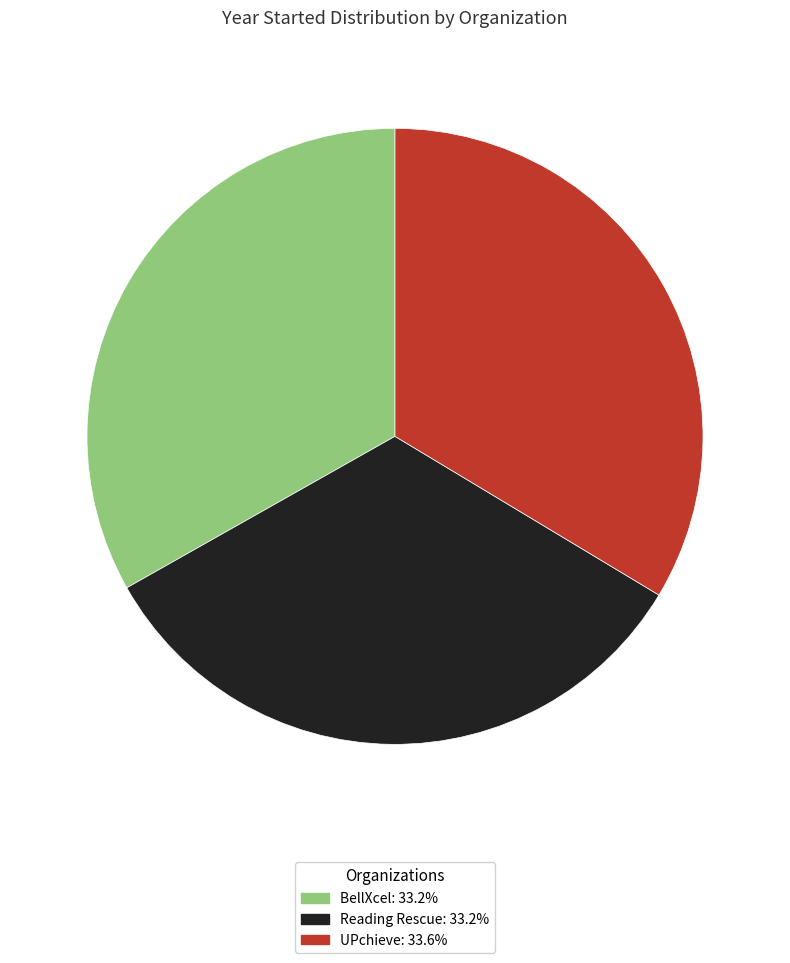

Is it true that Reading Rescue is 47% of the pie?

False